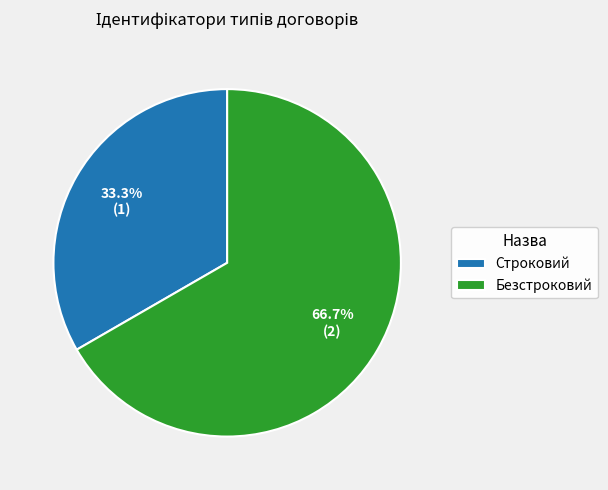

The Строковий slice represents 44% of the pie. True or false?

False